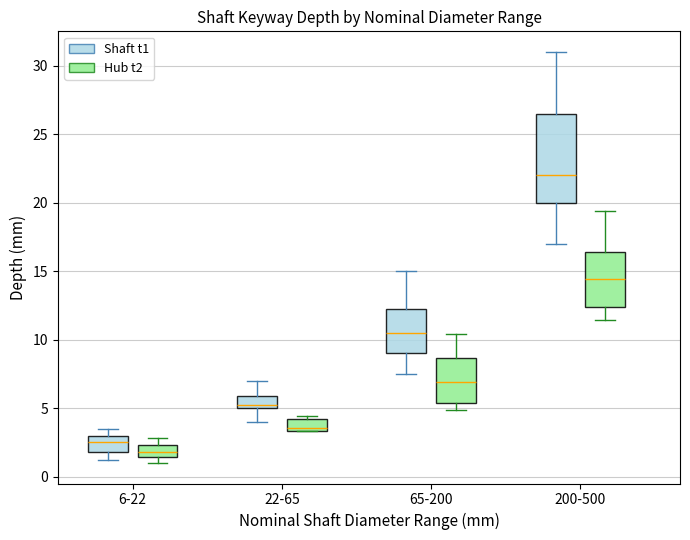

Reading left to right, transcribe this box plot: for each box, give where its median line is, the range the box spans, and where its two whiskers end, as read against the y-axis. The values are not printed on the chart, so give them approximately, as read against the axis.

6-22 (Shaft t1): median 2.5, box 2.0 to 3.0, whiskers 1.0 to 3.5
6-22 (Hub t2): median 2.0, box 1.5 to 2.5, whiskers 1.0 to 3.0
22-65 (Shaft t1): median 5.5, box 5.0 to 6.0, whiskers 4.0 to 7.0
22-65 (Hub t2): median 3.5 (just above the box's lower edge), box 3.5 to 4.0, whiskers 3.5 to 4.5
65-200 (Shaft t1): median 10.5, box 9.0 to 12.5, whiskers 7.5 to 15.0
65-200 (Hub t2): median 7.0, box 5.5 to 8.5, whiskers 5.0 to 10.5
200-500 (Shaft t1): median 22.0, box 20.0 to 26.5, whiskers 17.0 to 31.0
200-500 (Hub t2): median 14.5, box 12.5 to 16.5, whiskers 11.5 to 19.5